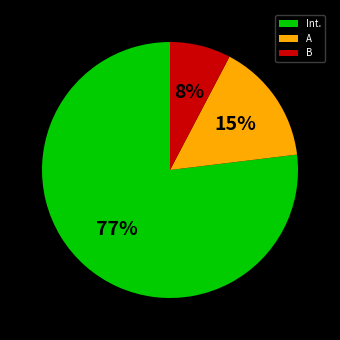

Which category has the biggest portion of the pie?

Int.